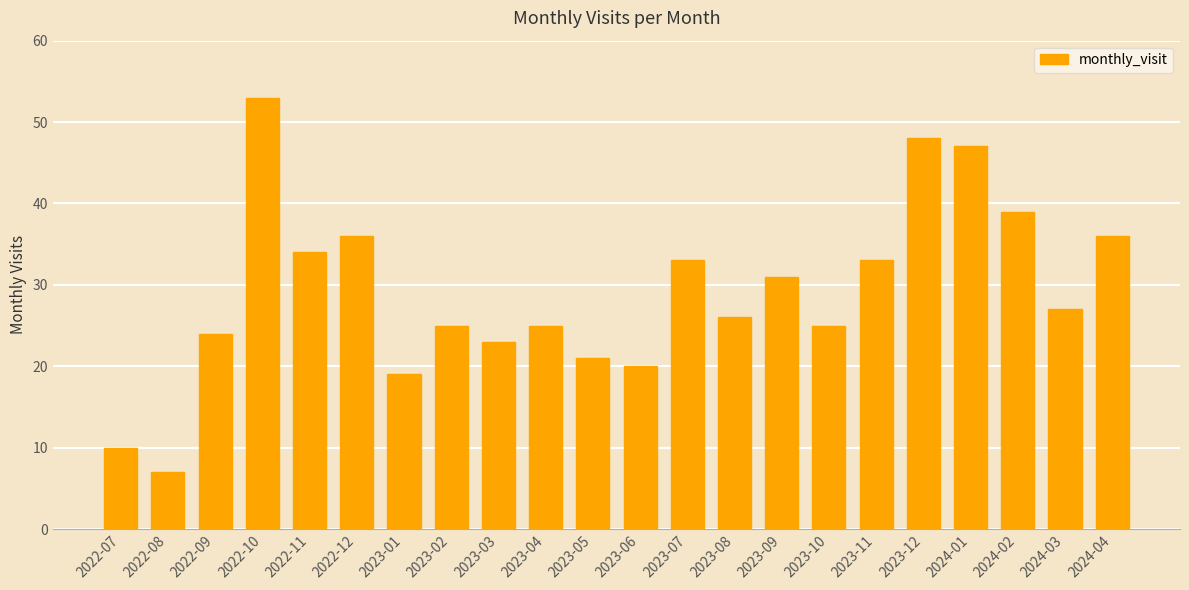

What is the difference between the values at 2022-08 and 2023-08?

19